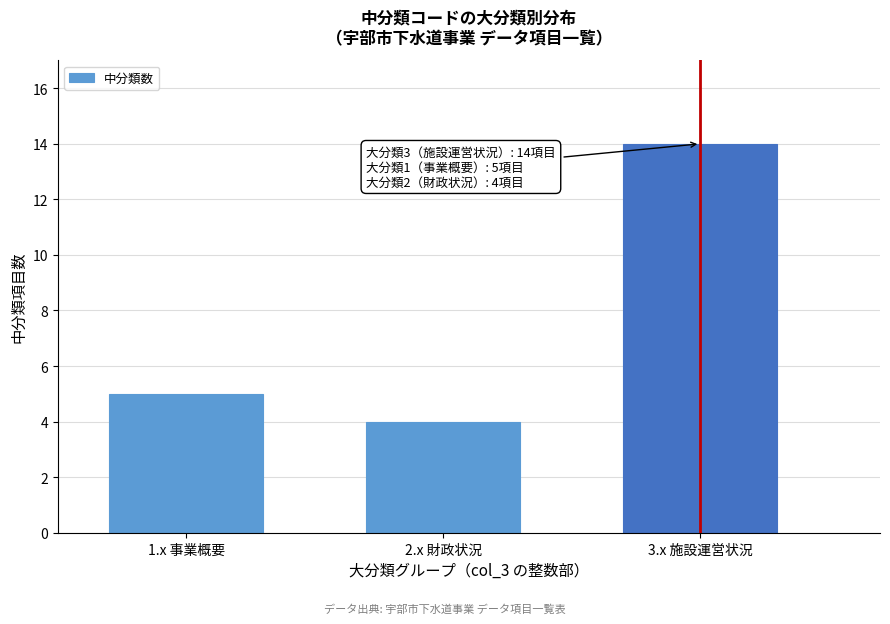

Reading left to right, extract all data points from this chart.

1.x 事業概要=5	2.x 財政状況=4	3.x 施設運営状況=14